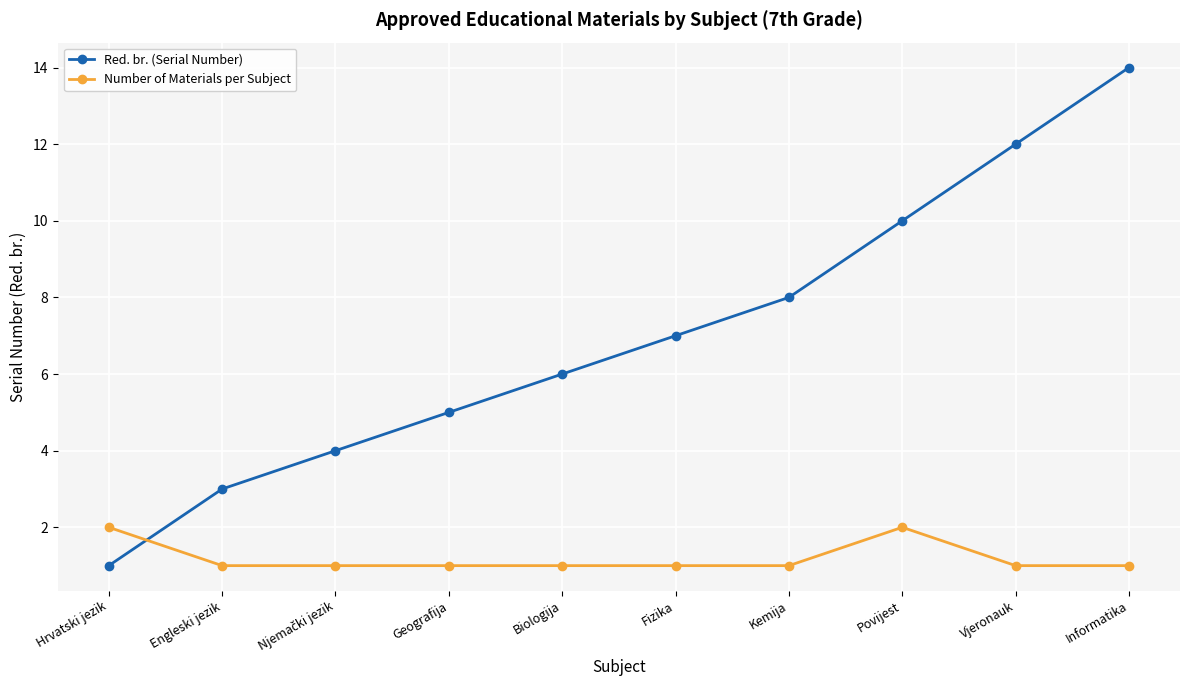

Is it true that Number of Materials per Subject equals 1 at Hrvatski jezik?

False